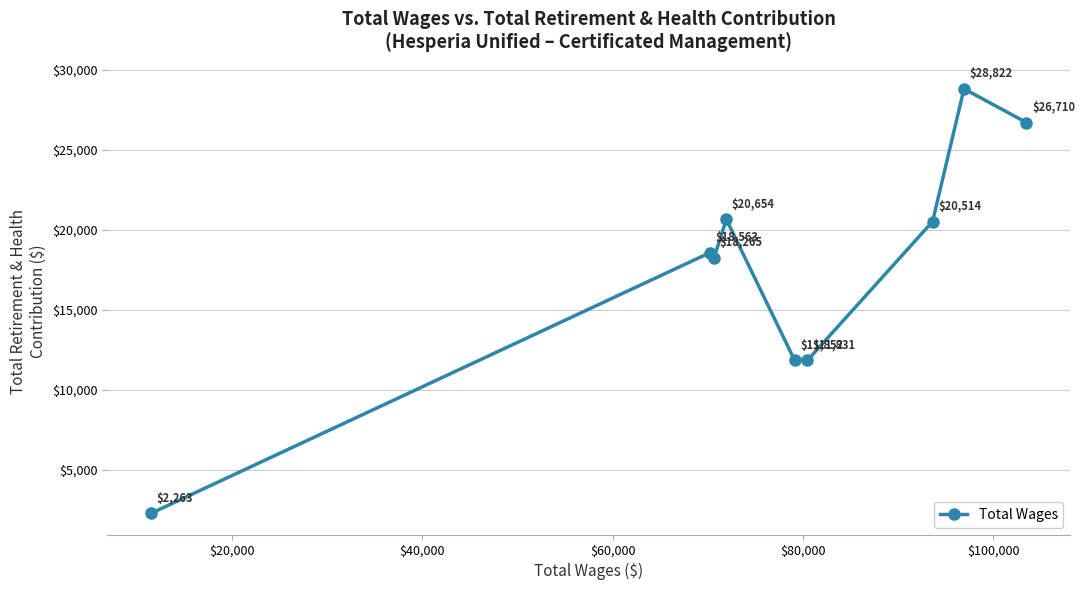

How many lines are shown in the chart?

1